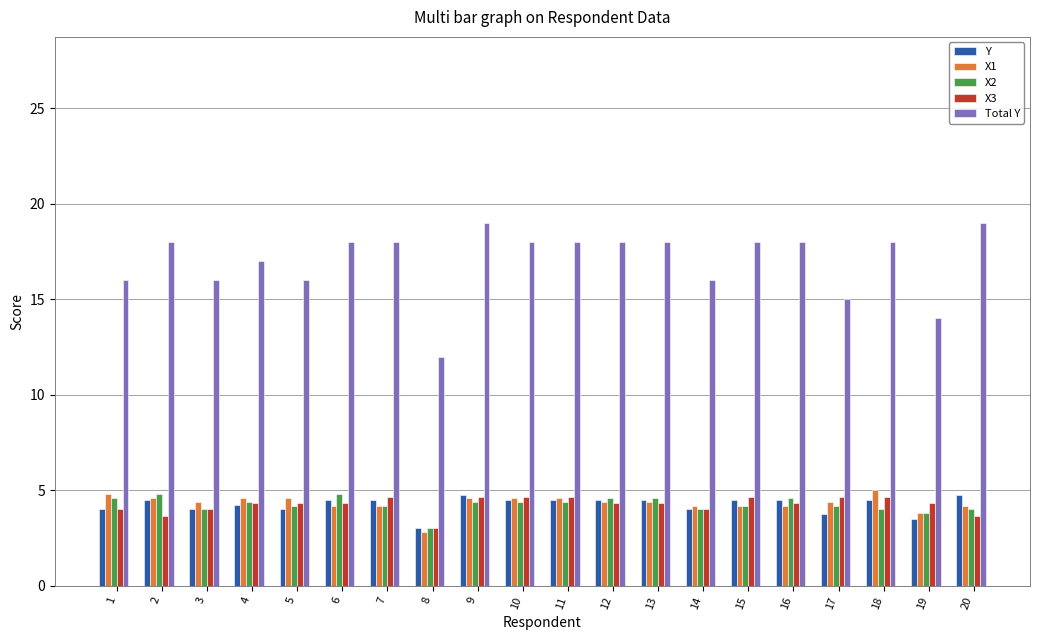

Which series has the largest range (max minus min)?

Total Y